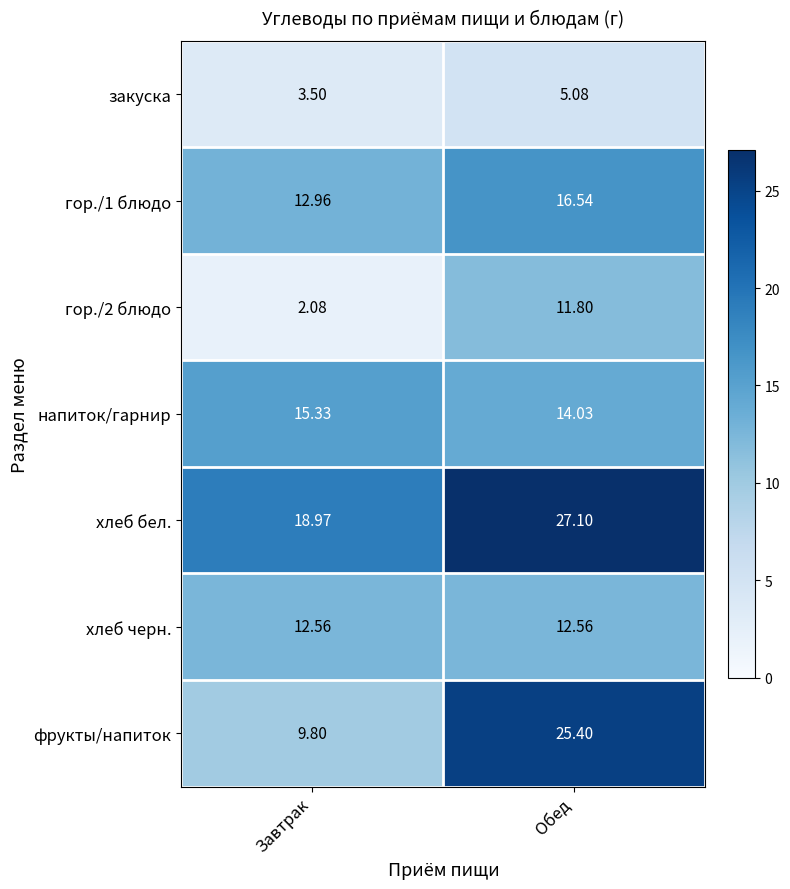

Which series changed the most between Завтрак and Обед?

фрукты/напиток